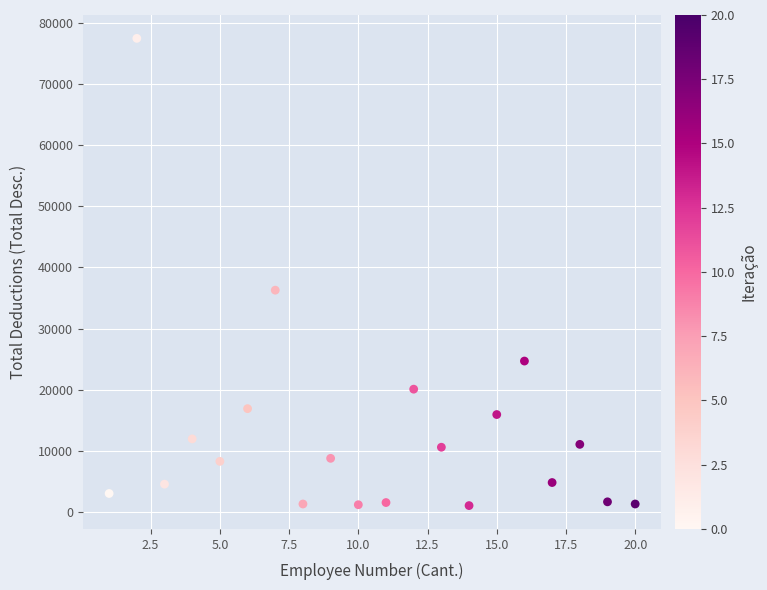

What Y value in the scatter plot is closest to 39254?

36279.6